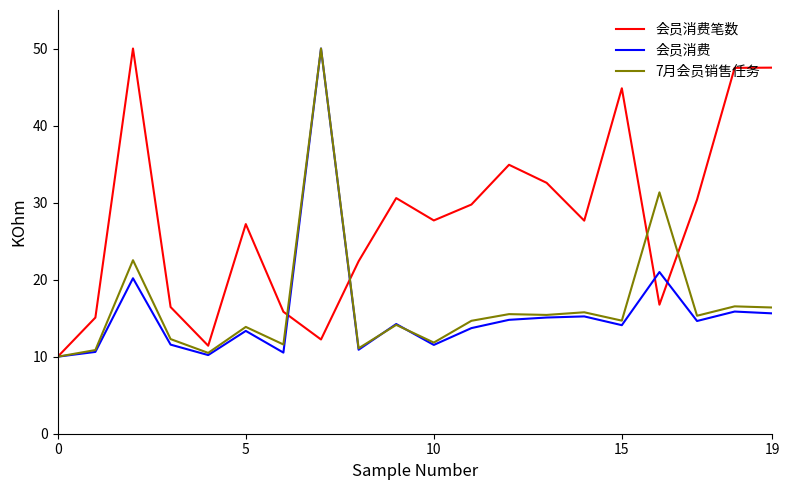

Which series has the largest total across all categories?

会员消费笔数